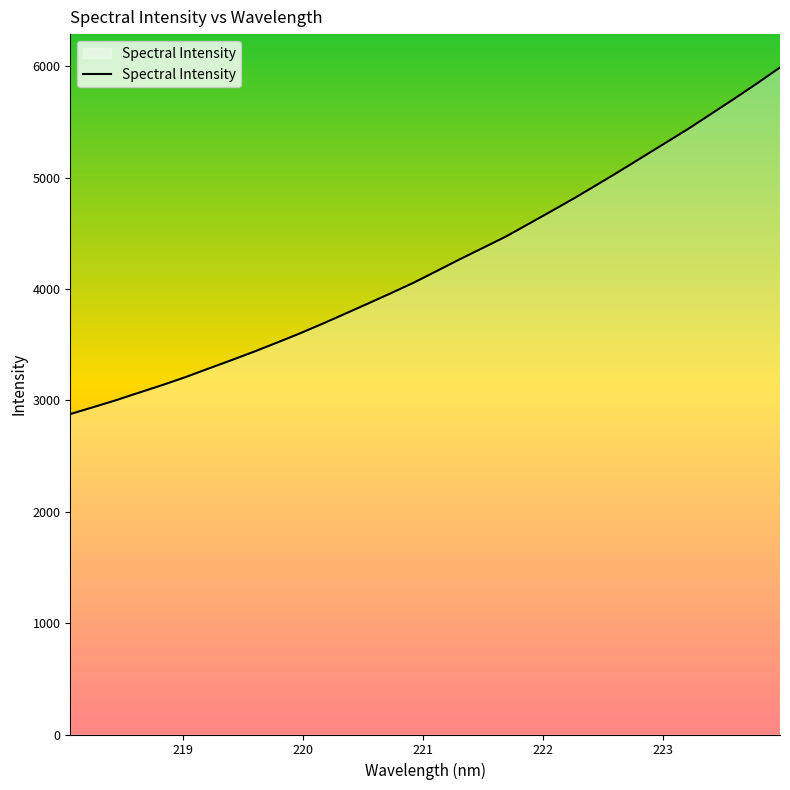

What is the difference between the maximum and minimum values?

3112.0